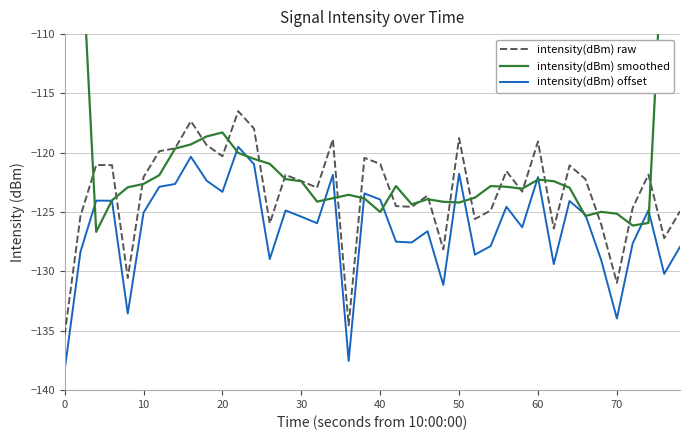

How many lines are shown in the chart?

3